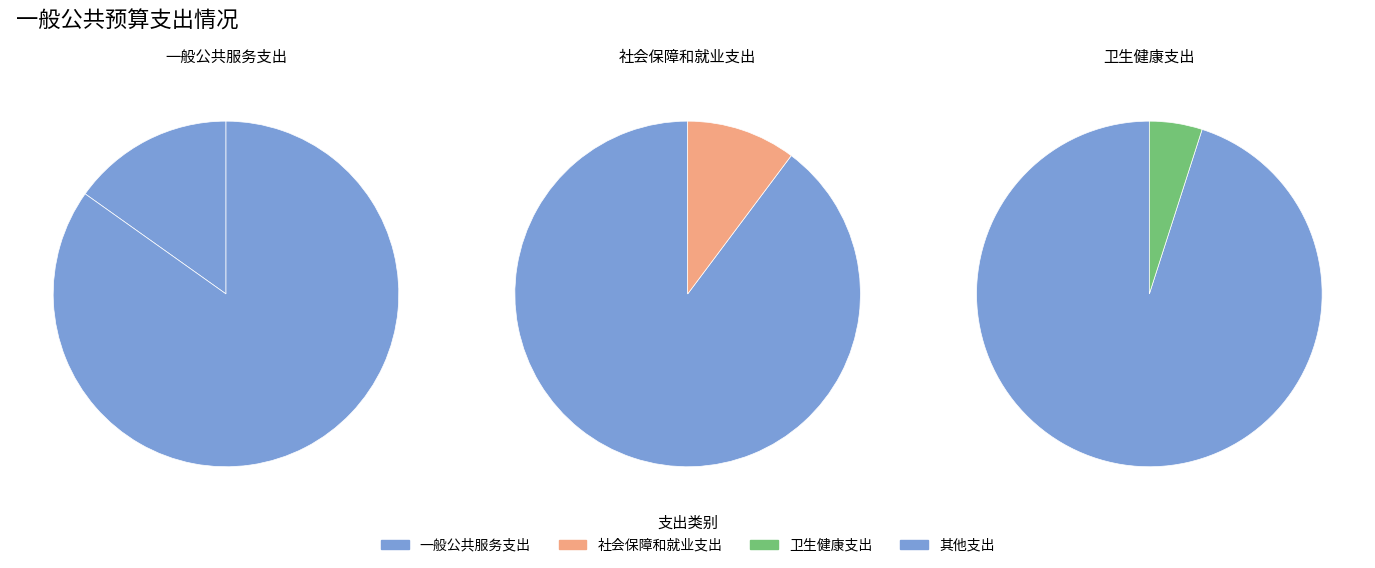

How many segments does this pie chart have?

3